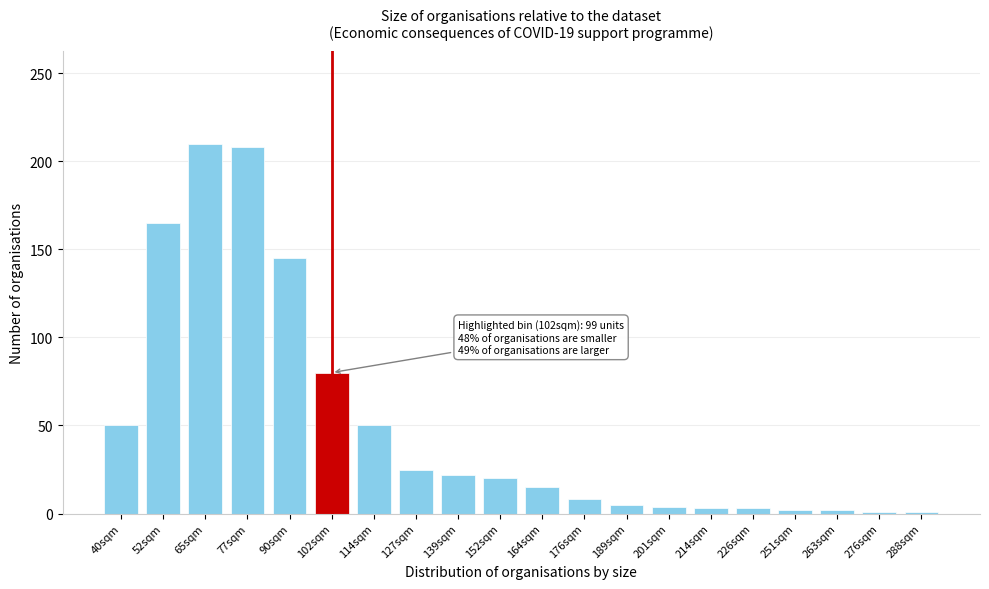

What is the greatest value displayed?

210